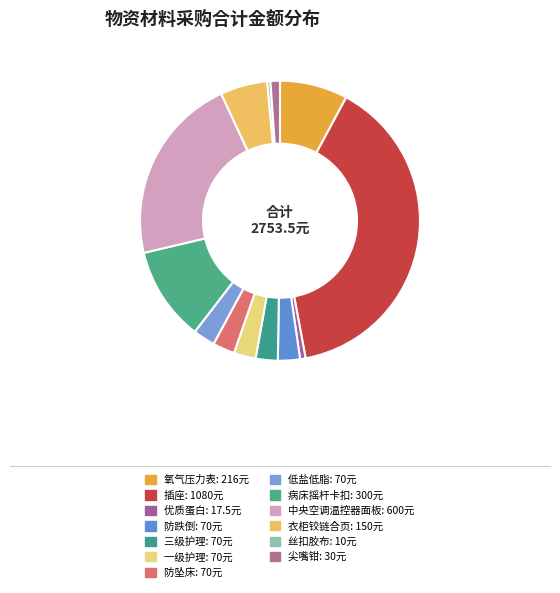

How many segments does this pie chart have?

13